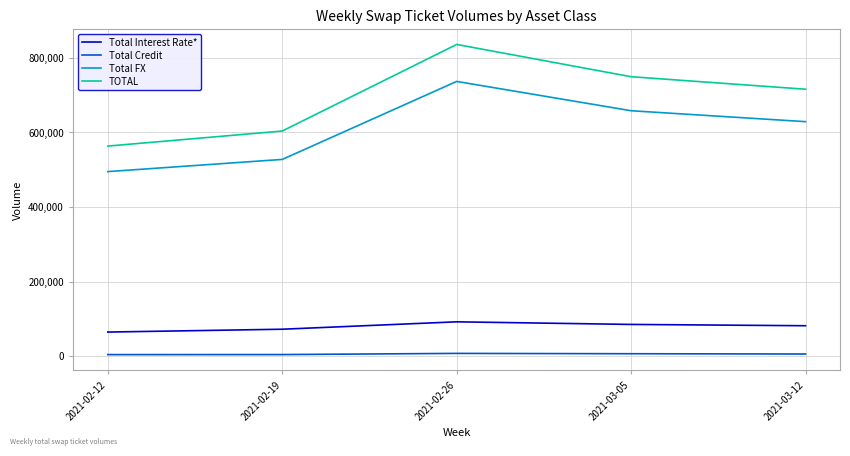

True or false: TOTAL and Total Credit intersect in this chart.

False